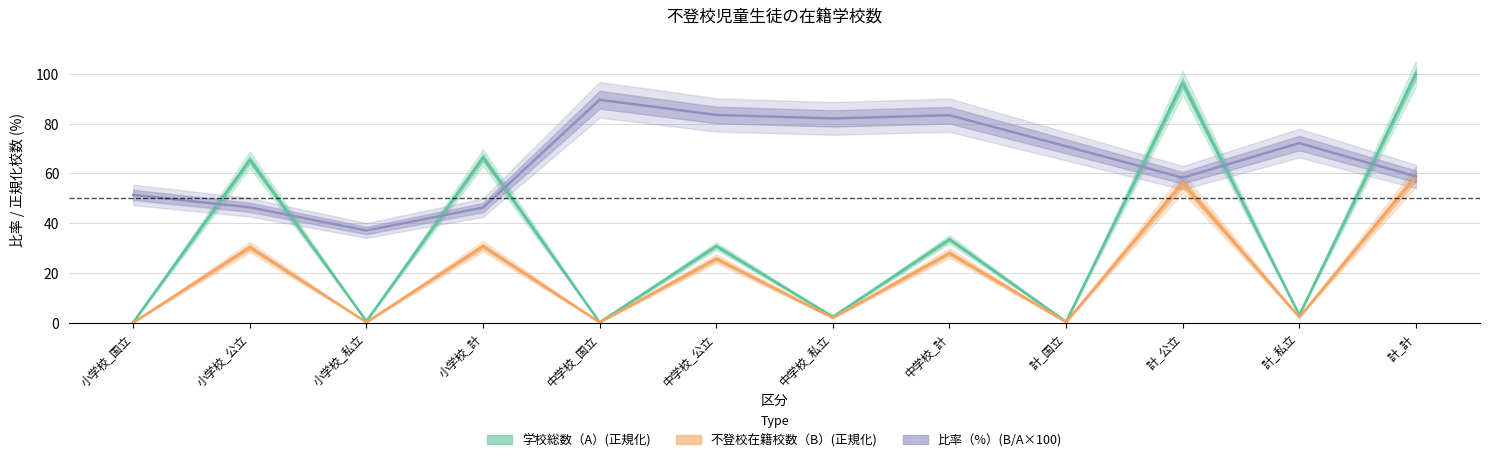

Is the value of 不登校児童生徒在籍学校数（B） at 計_公立 greater than the value of 比率（%） at 小学校_公立?

Yes